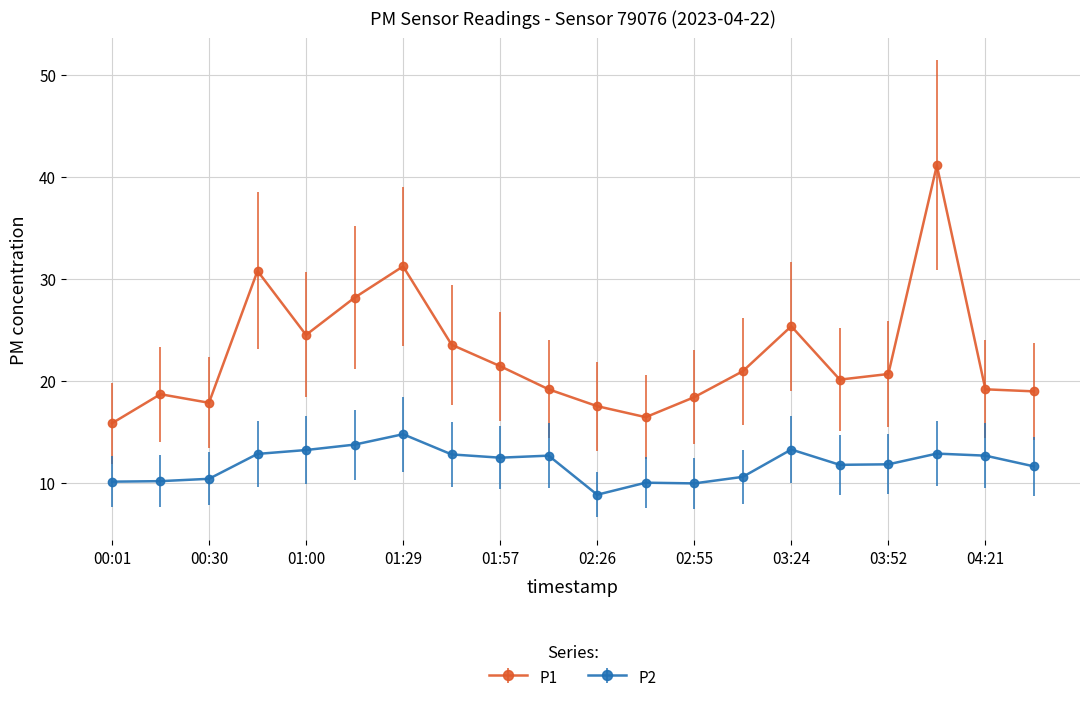

What is the minimum value shown in the chart?

8.8